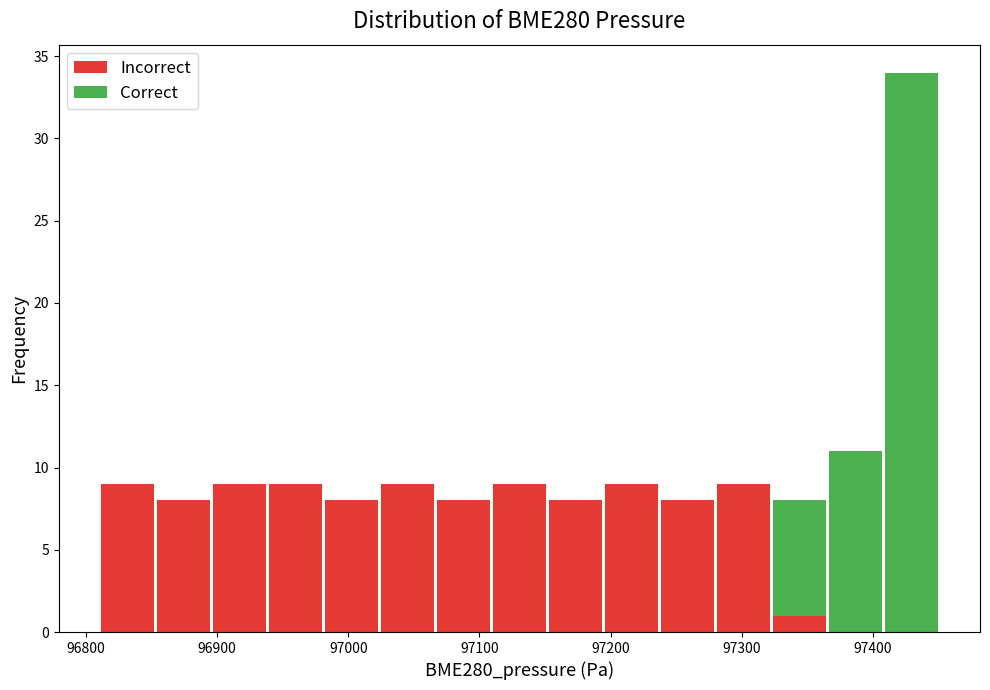

Reading left to right, transcribe this chart: for each stacked bar, give the range it covers on the x-axis and its total height. Neither the bar edges nor the heights are printed on the chart, so give them approximately, as read against the axes.

96810 to 96850: 9
96850 to 96900: 8
96900 to 96940: 9
96940 to 96980: 9
96980 to 97020: 8
97020 to 97070: 9
97070 to 97110: 8
97110 to 97150: 9
97150 to 97190: 8
97190 to 97240: 9
97240 to 97280: 8
97280 to 97320: 9
97320 to 97370: 8
97370 to 97410: 11
97410 to 97450: 34